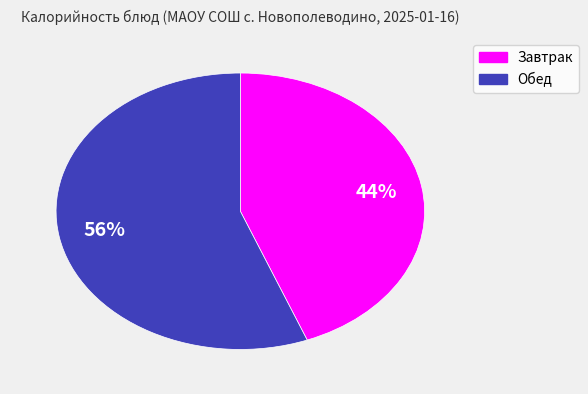

Is there a majority slice in this chart?

Yes